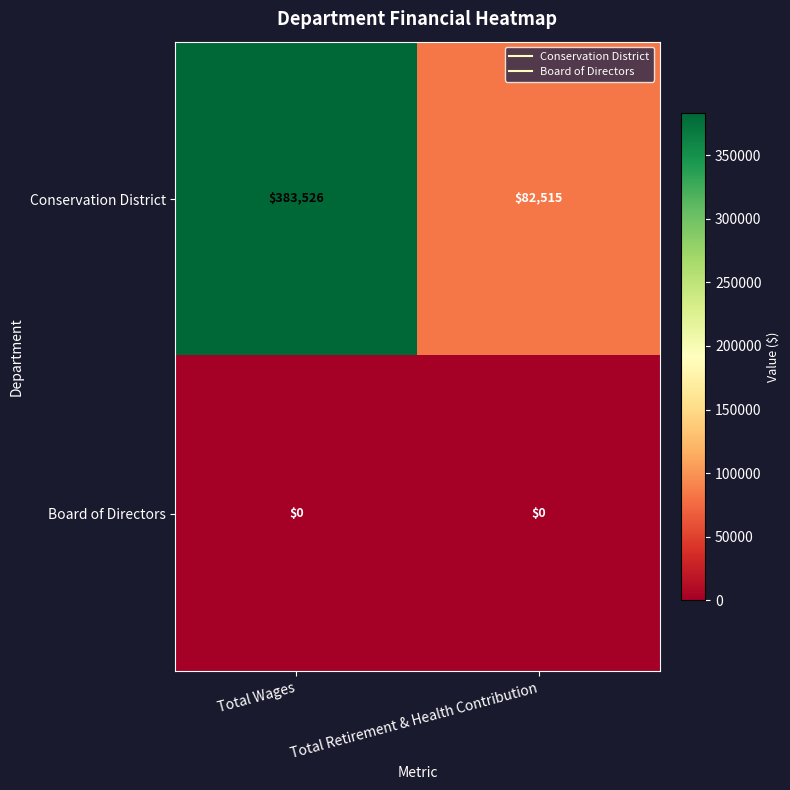

Count the number of categories in the chart.

2